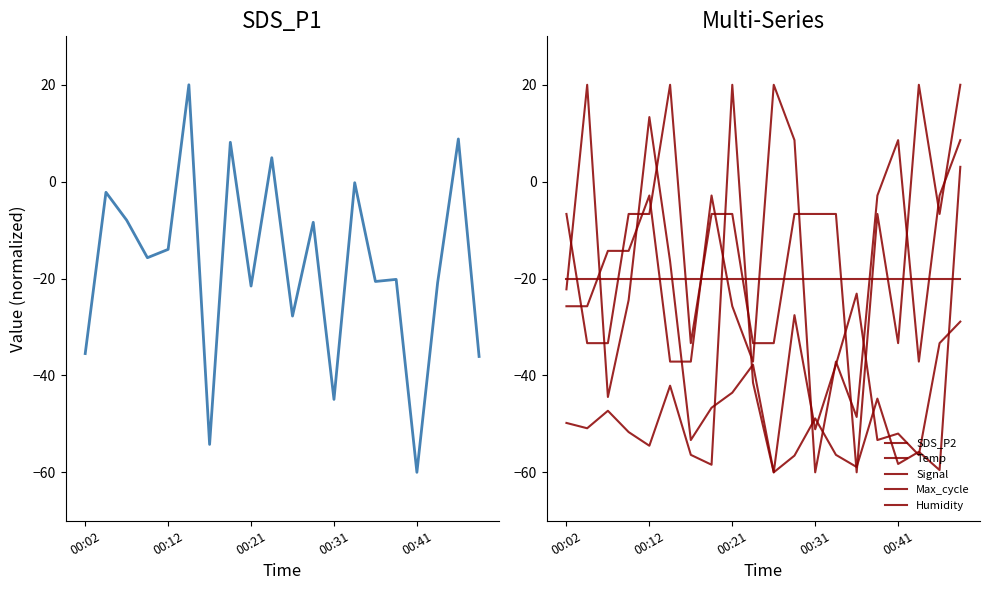

How many interior local peaks does the SDS_P2 series have?

6